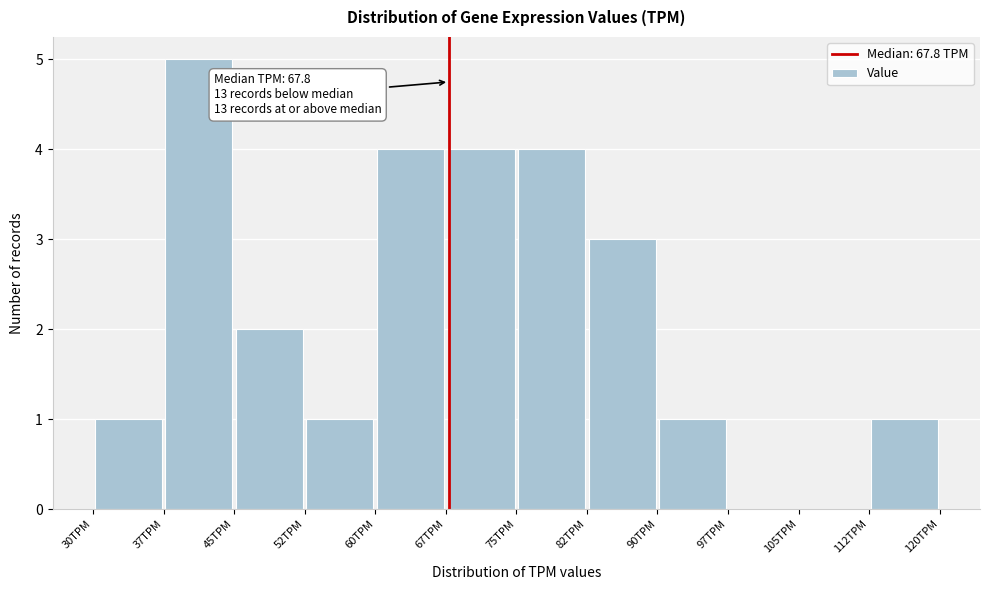

Over which range of the x-axis is the bar tallest?

37.5 to 45.0